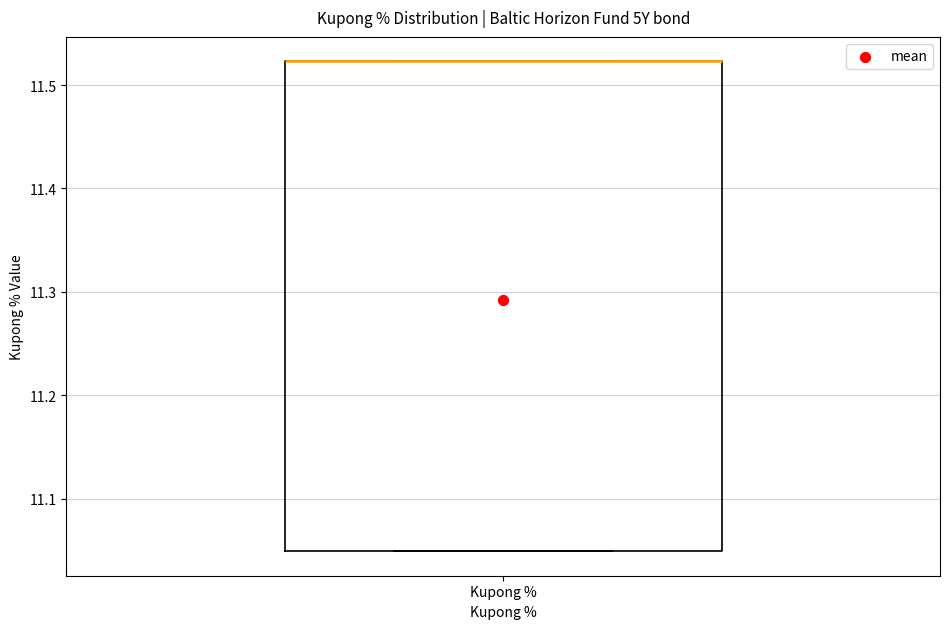

Where is the upper edge of the box for Kupong % on the y-axis? The values are not printed on the chart, so give them approximately, as read against the axis.

11.52